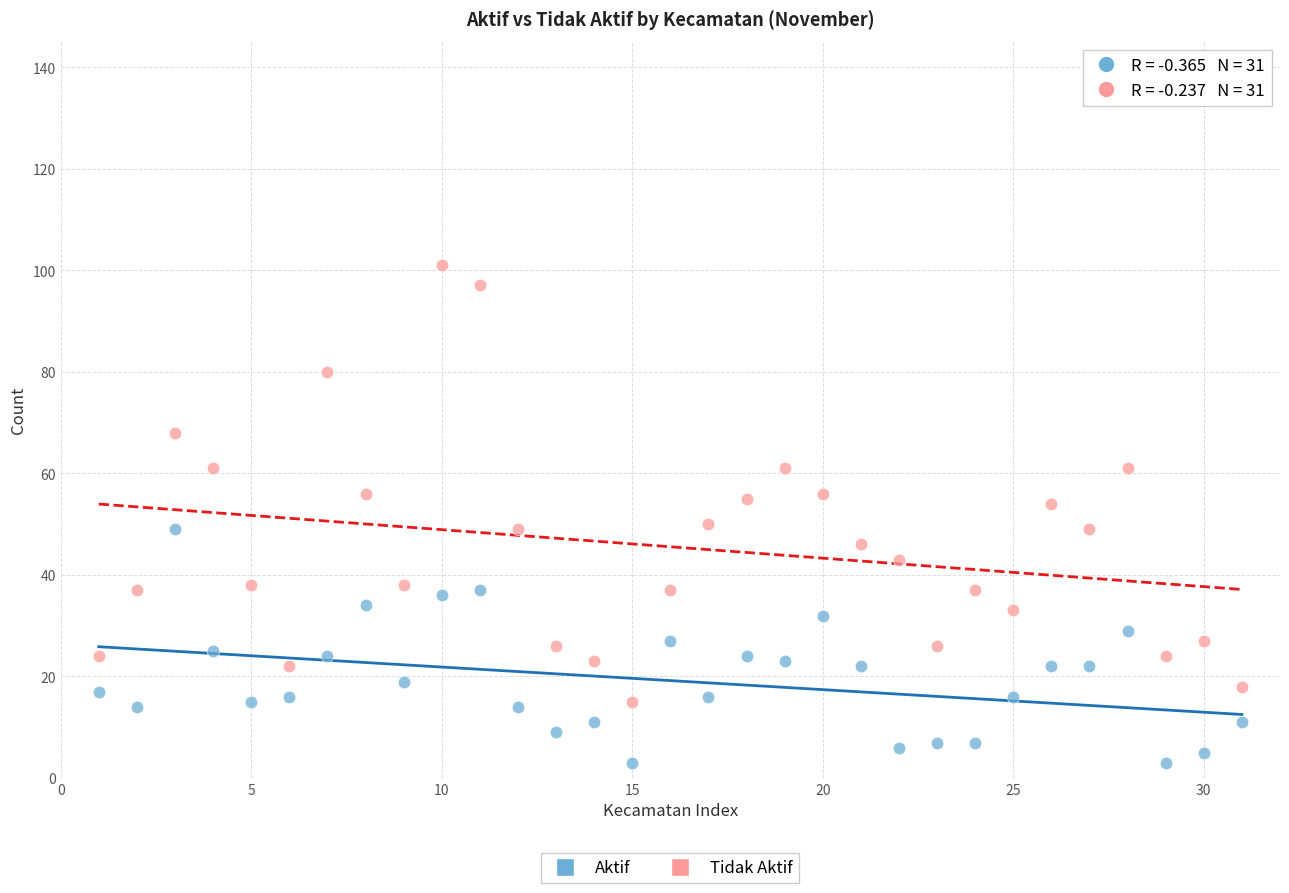

Which series reaches the minimum Y coordinate?

Aktif